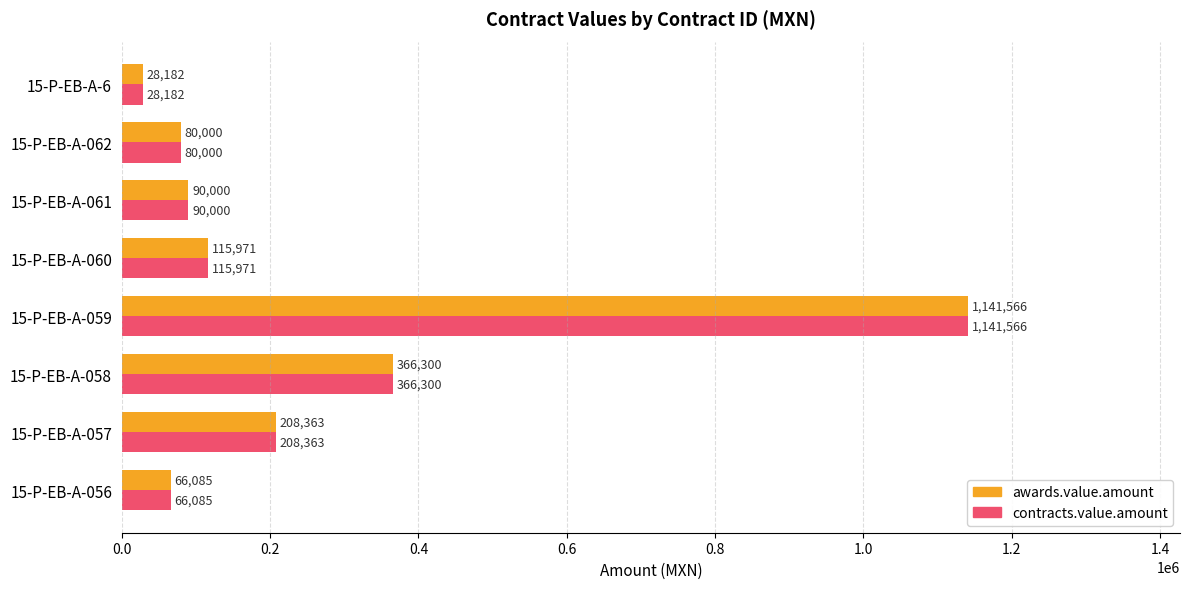

Rank the categories by contracts.value.amount value from highest to lowest.

15-P-EB-A-059, 15-P-EB-A-058, 15-P-EB-A-057, 15-P-EB-A-060, 15-P-EB-A-061, 15-P-EB-A-062, 15-P-EB-A-056, 15-P-EB-A-6